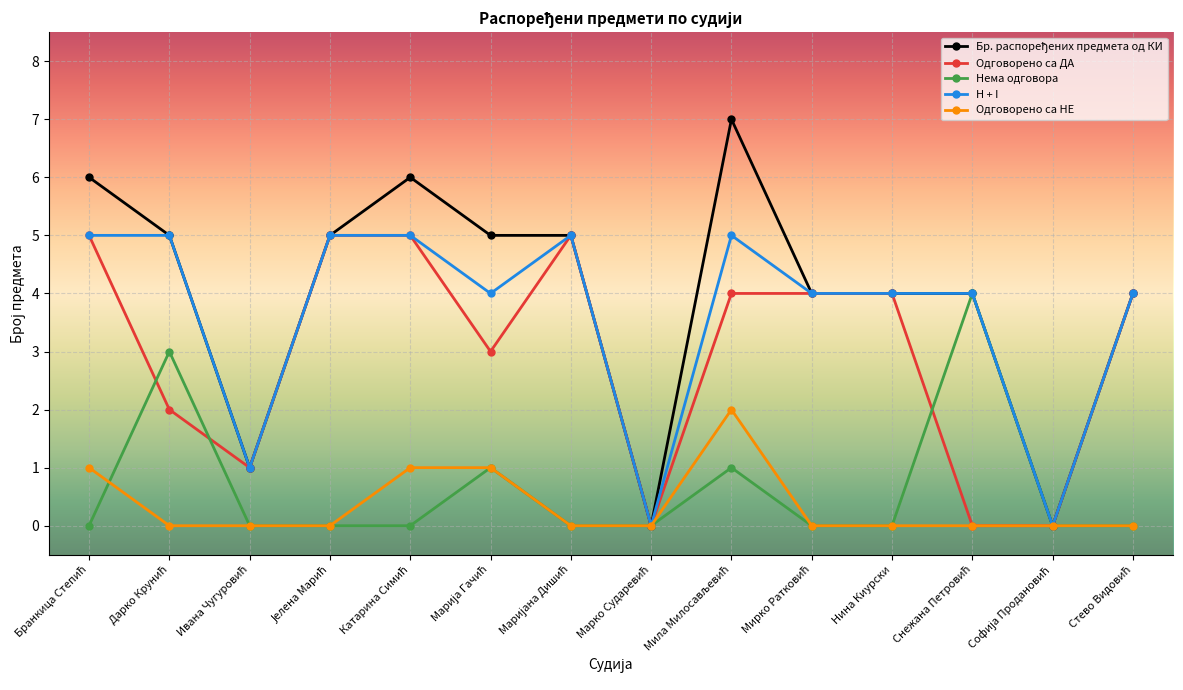

The value of Нема одговора at Нина Киурски is 2. True or false?

False